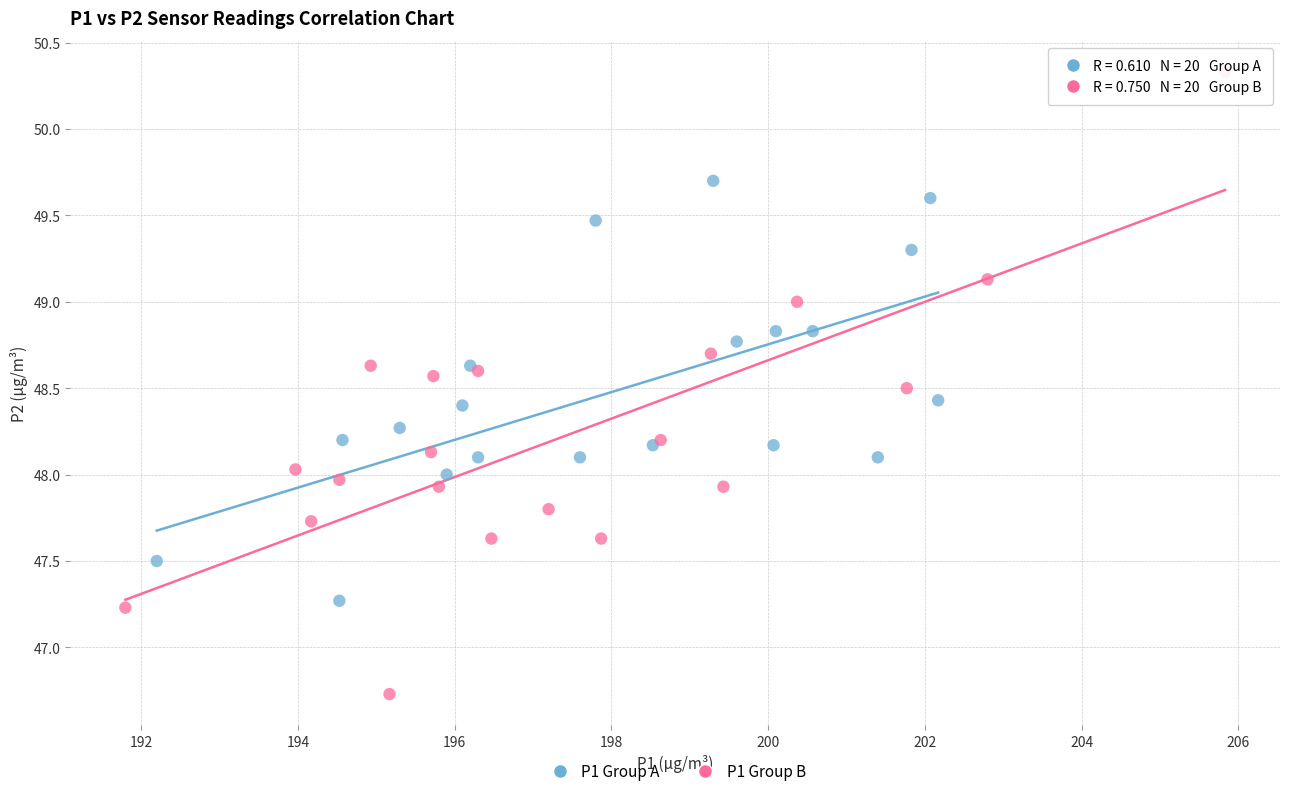

What are all the series names shown in the legend?

P1 Group A, P1 Group B